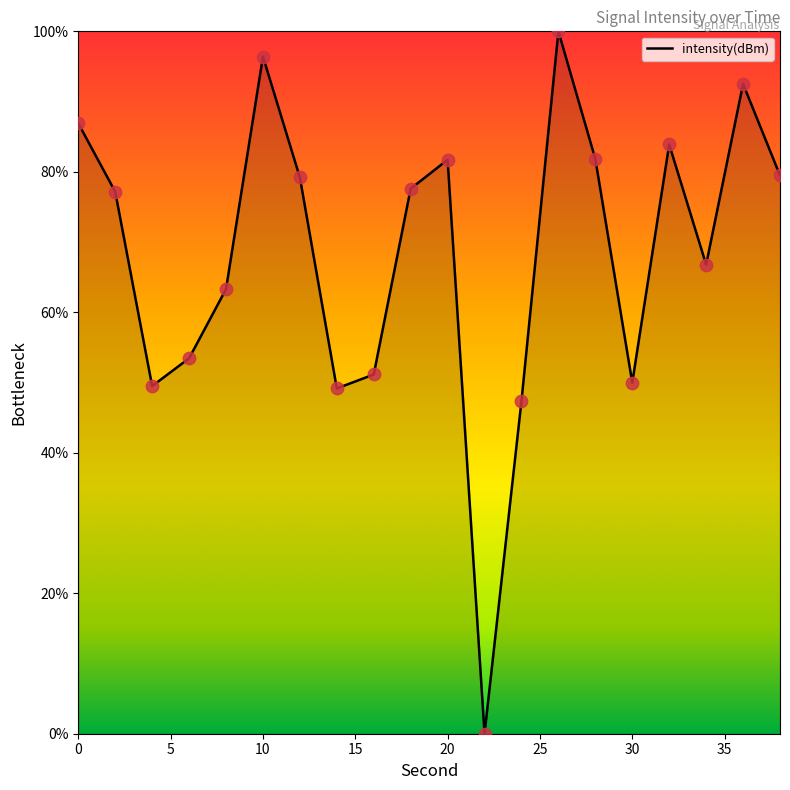

What is the greatest value displayed?

100.0